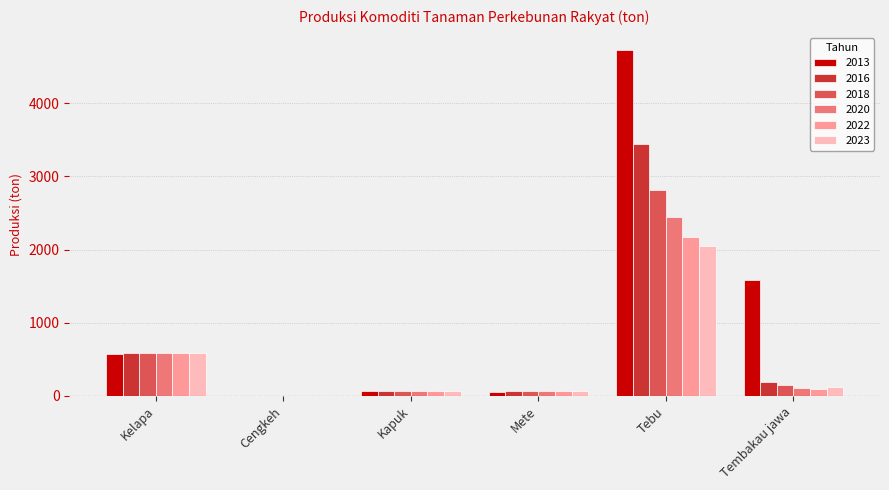

Does the chart contain stacked bars?

No